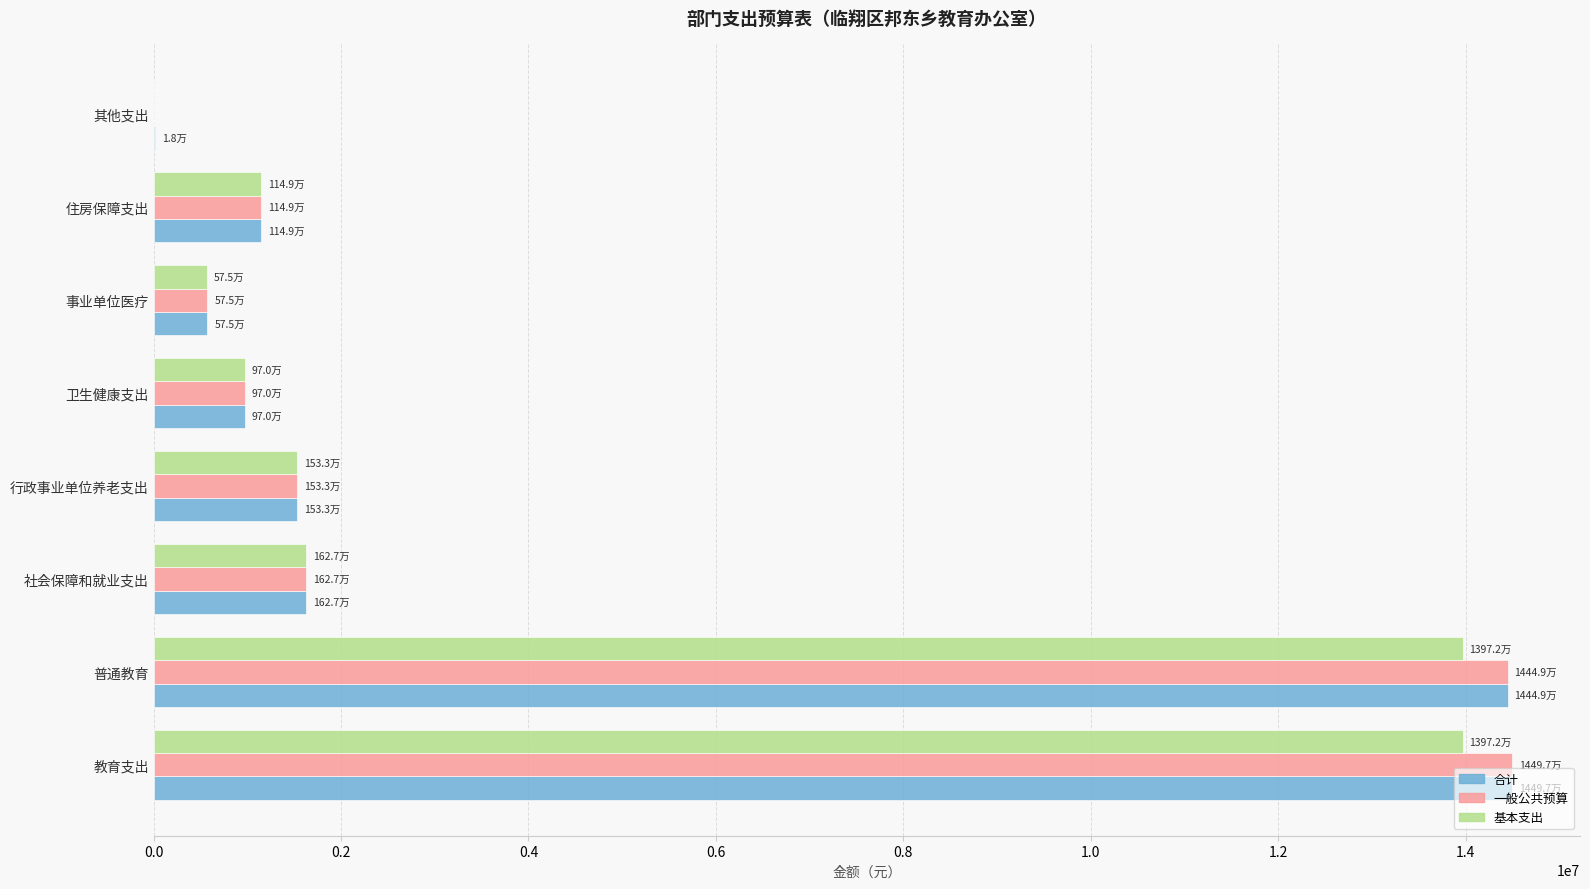

What is the sum of all 一般公共预算 values?

34799080.6